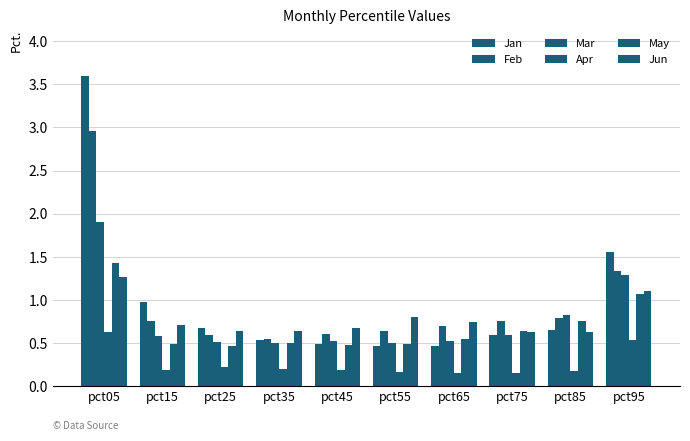

What is the value of the Apr bar at the 7th from the left?

0.2